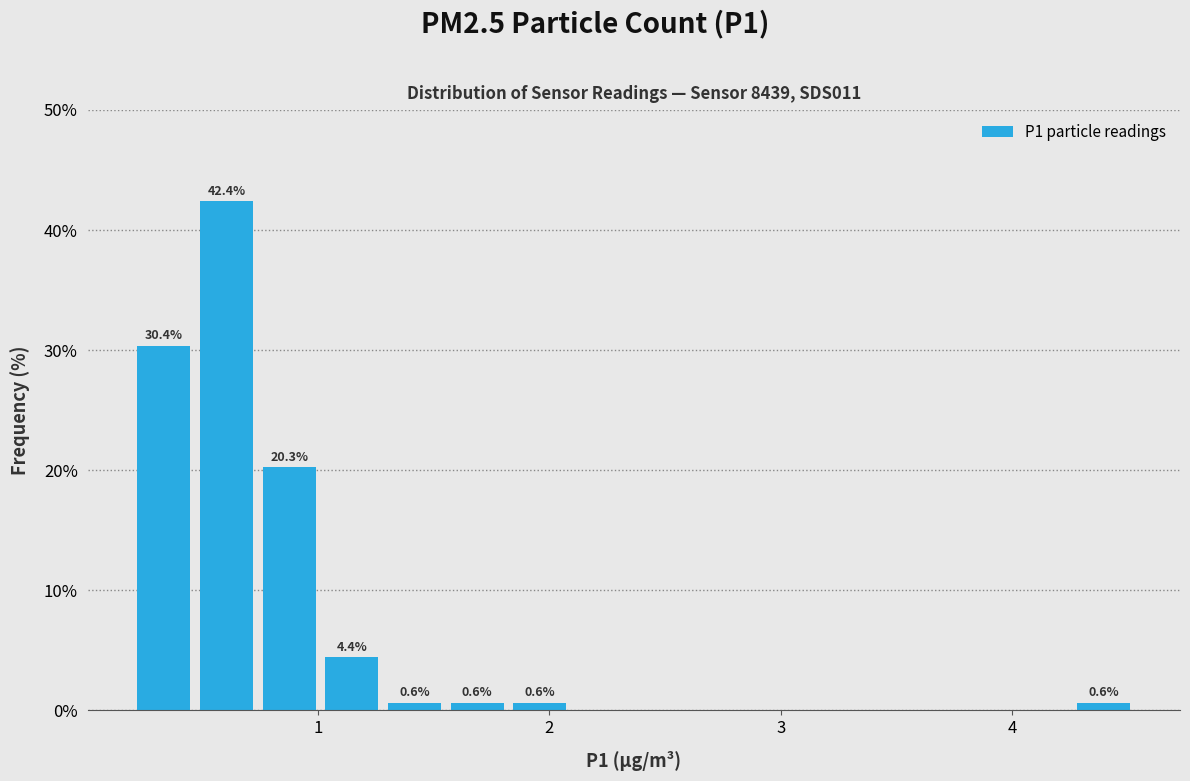

Around what value on the x-axis is the tallest bar? Give the approximate position of its centre, as read against the axis.

0.6